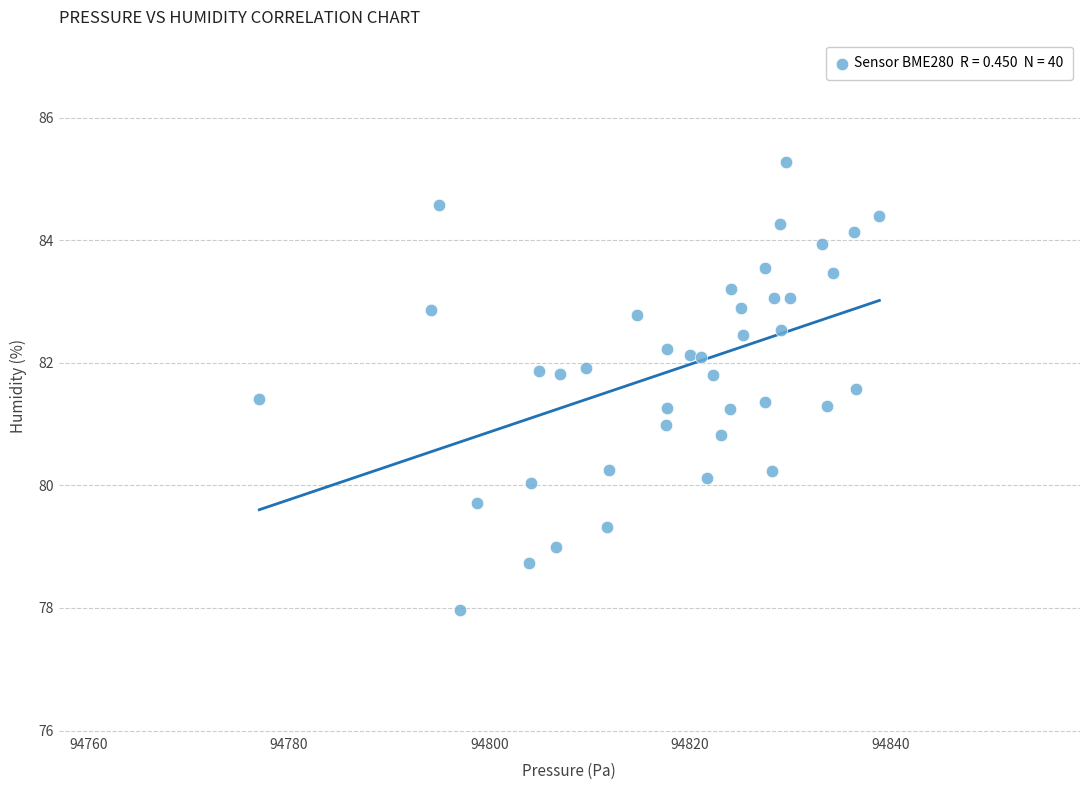

What is the range of Y values (max minus min)?

7.3